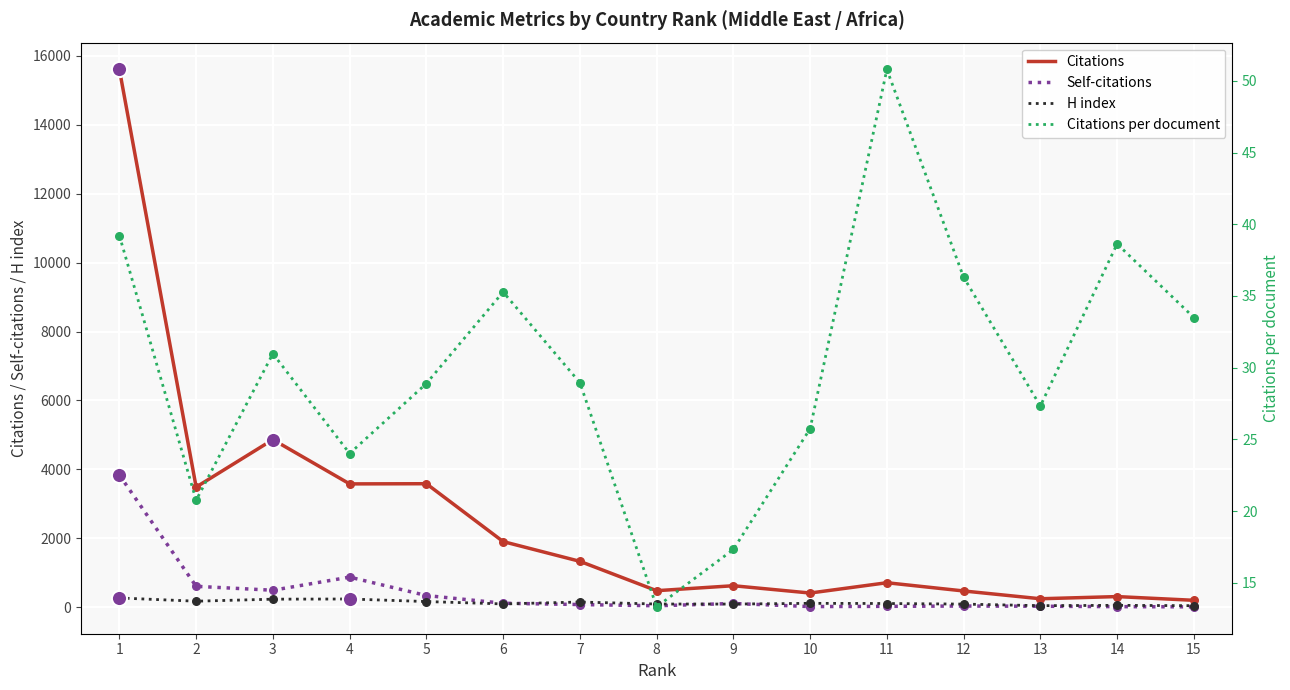

At how many categories does at least one series exceed 14711?

1